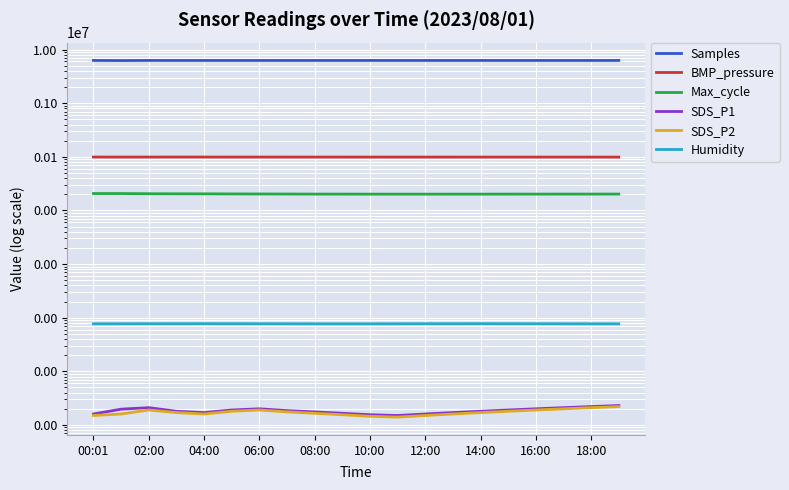

What is the maximum value shown in the chart?

6270500.0